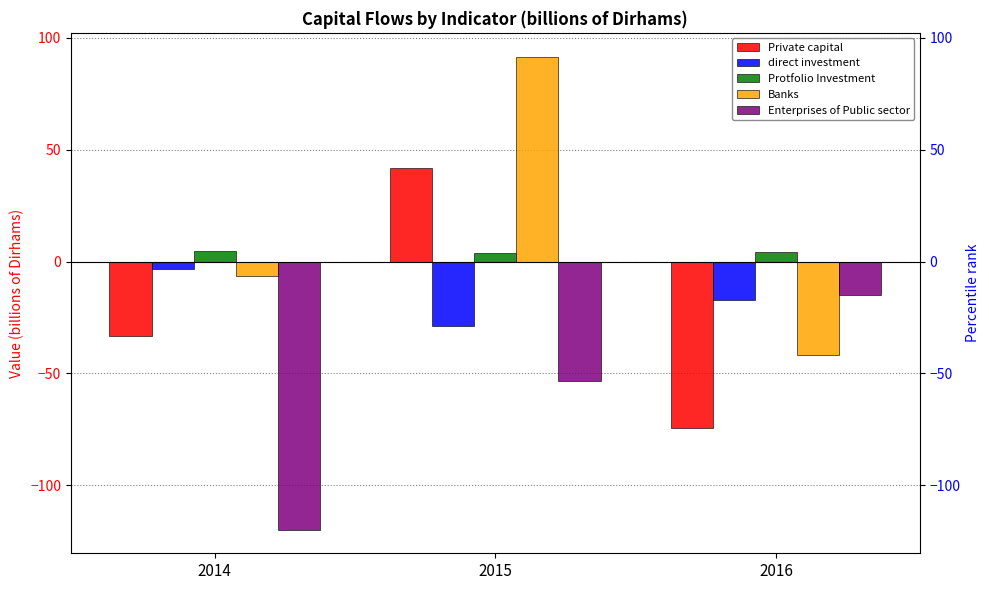

How many distinct data groups are displayed?

5